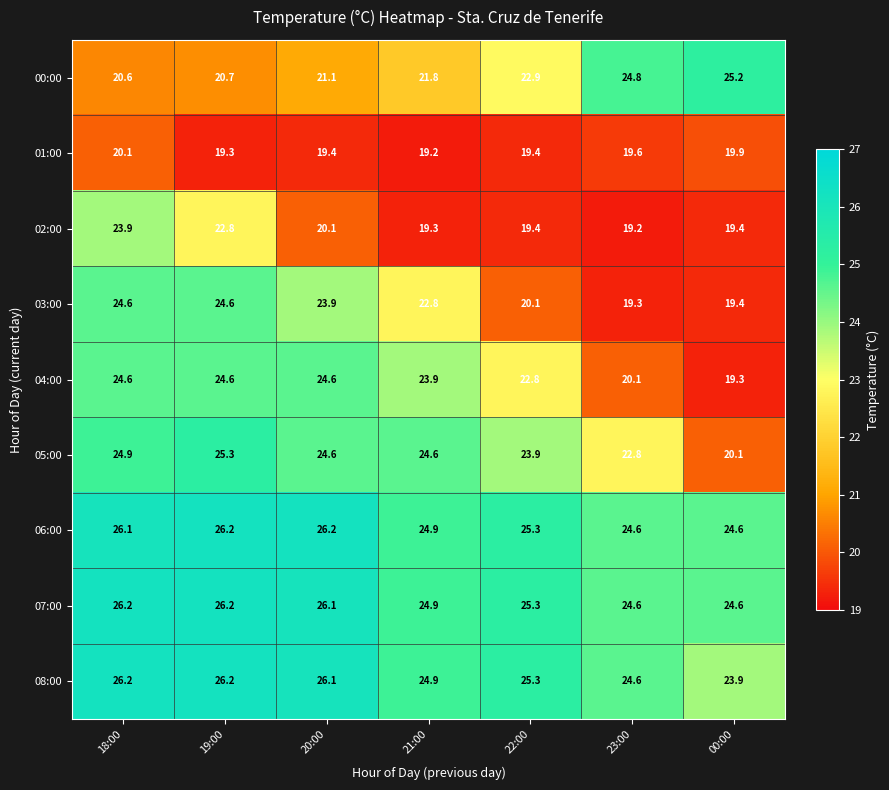

What is the spread (max minus min) of values at 00:00?

5.9